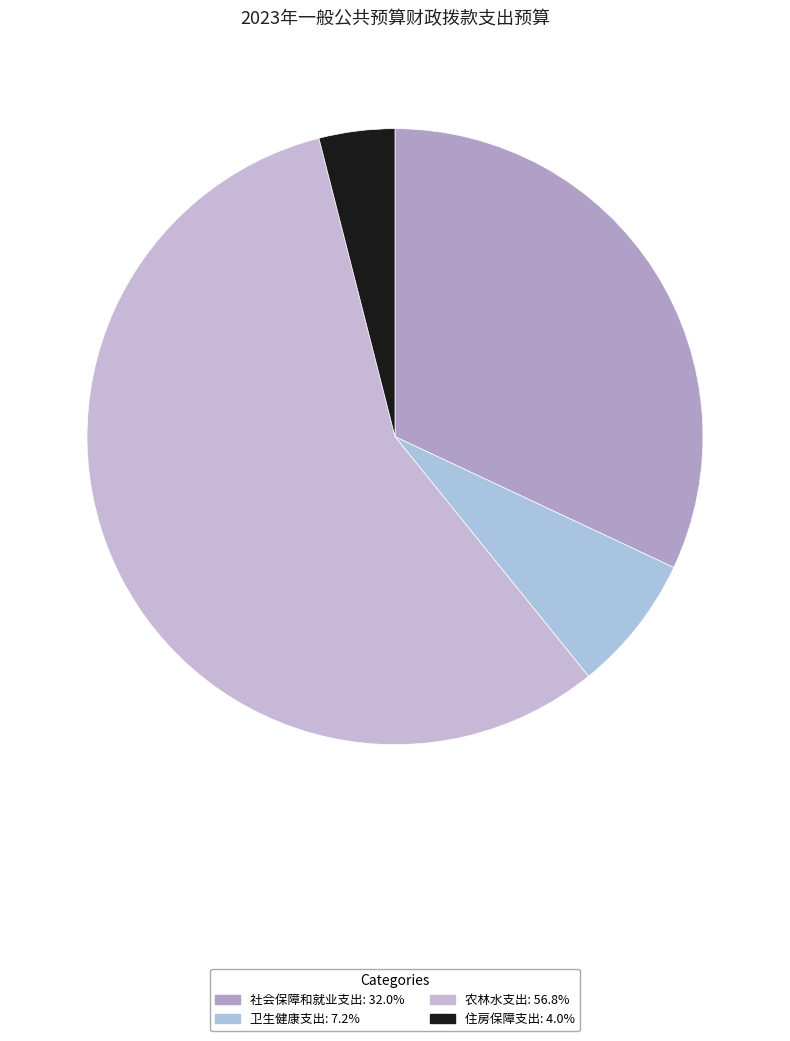

Is there any slice that represents more than half of the pie?

Yes